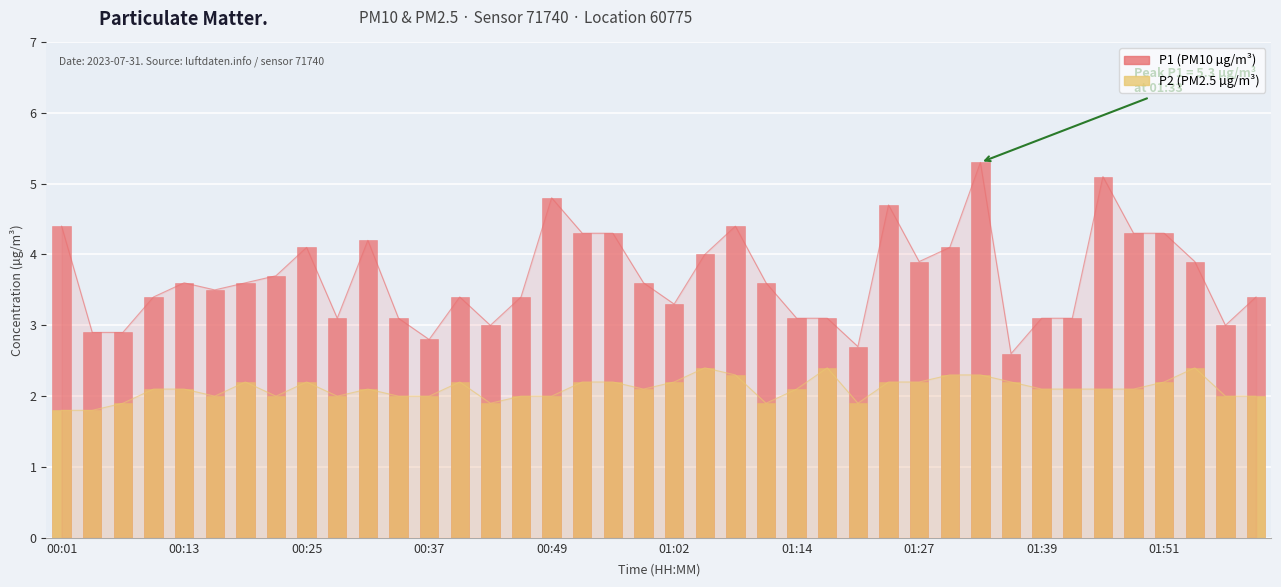

What is the spread (max minus min) of values at 00:49?

2.8